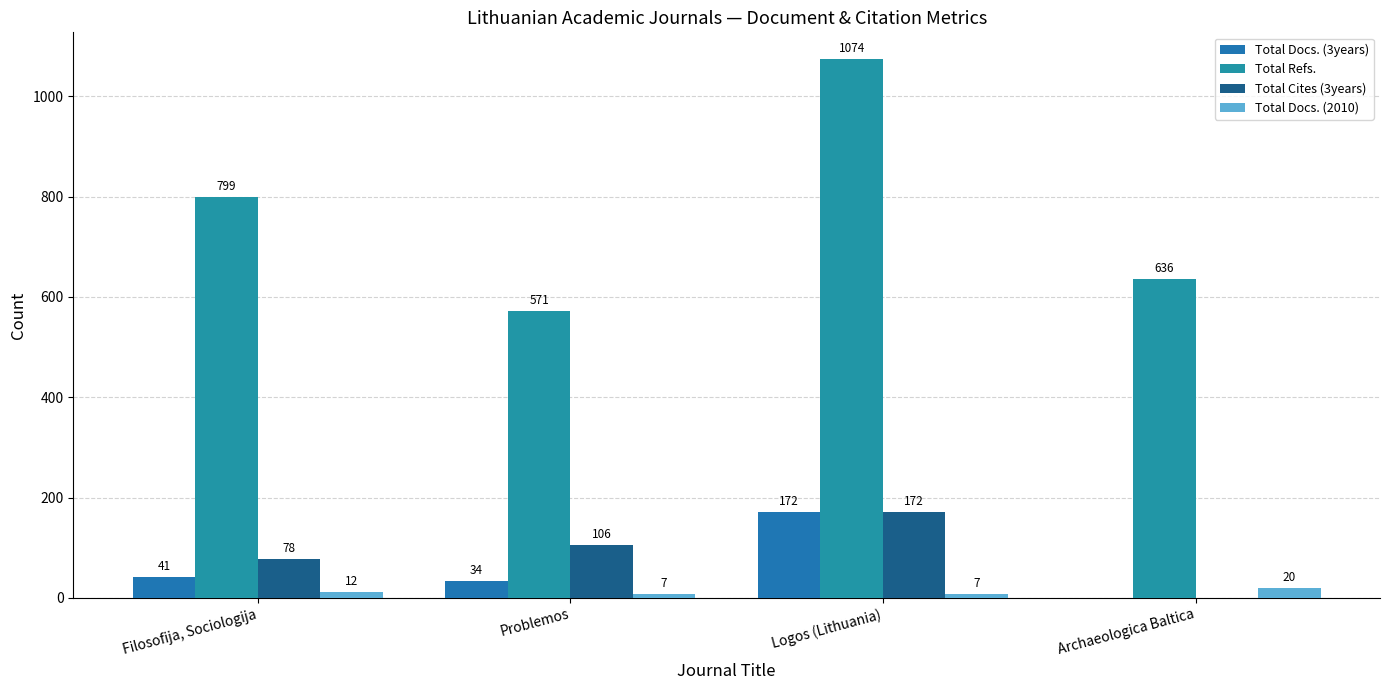

Is it true that Total Docs. (3years) equals 85 at Archaeologica Baltica?

False